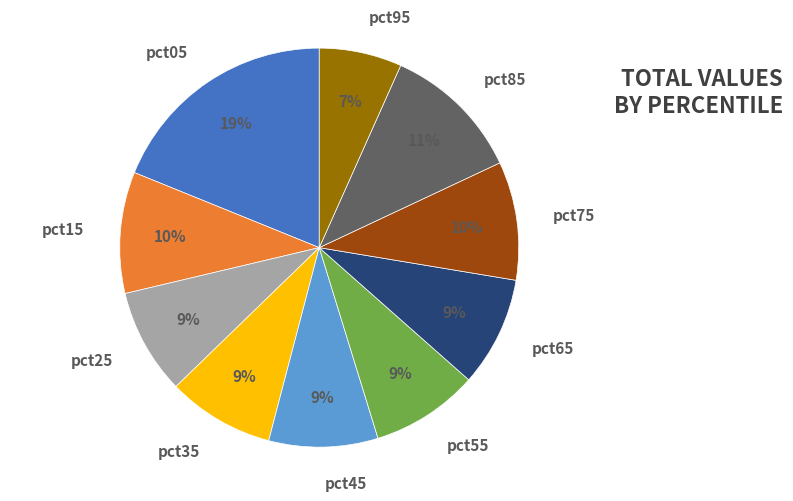

To the nearest percent, what percentage of the pie is pct65?

9%